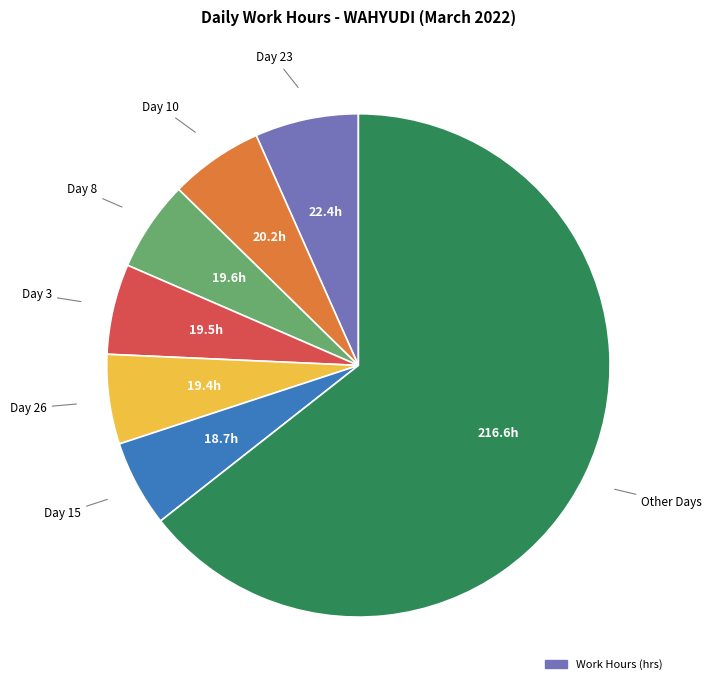

Is there any slice that represents more than half of the pie?

Yes